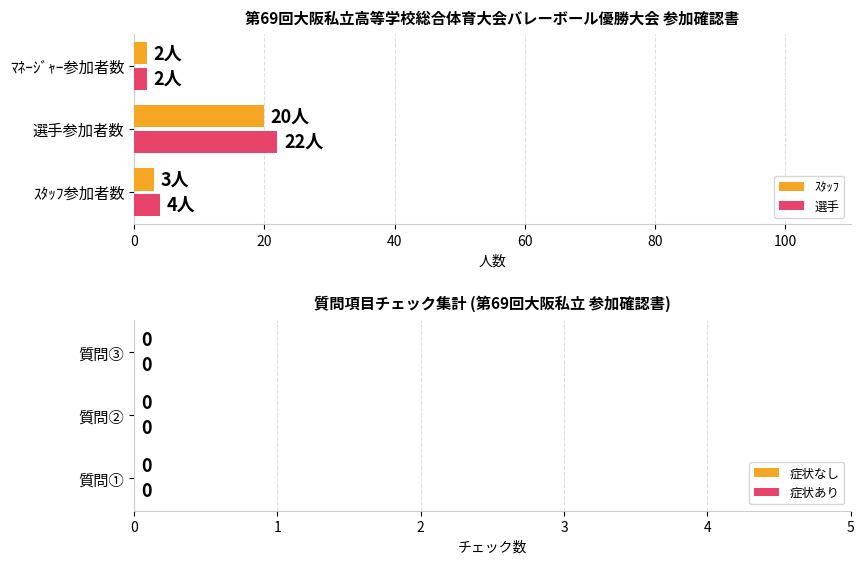

What is the difference between the maximum and minimum values in the 選手 series?

20